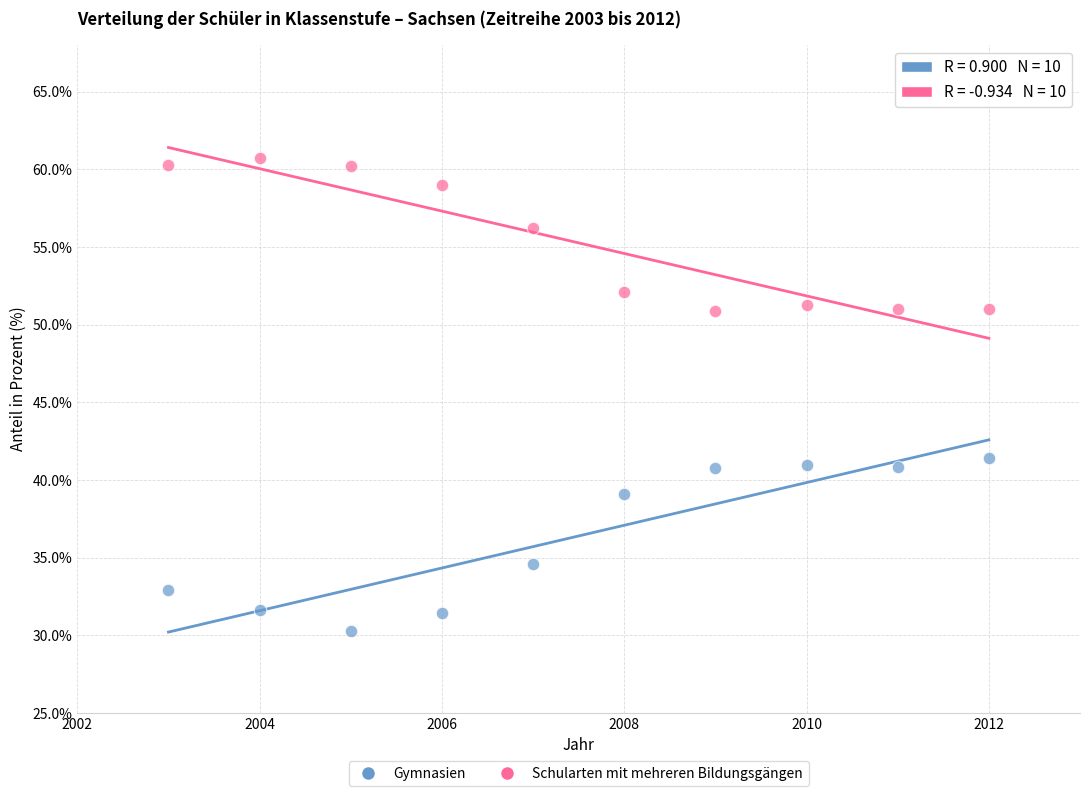

What are all the series names shown in the legend?

Gymnasien, Schularten mit mehreren Bildungsgängen